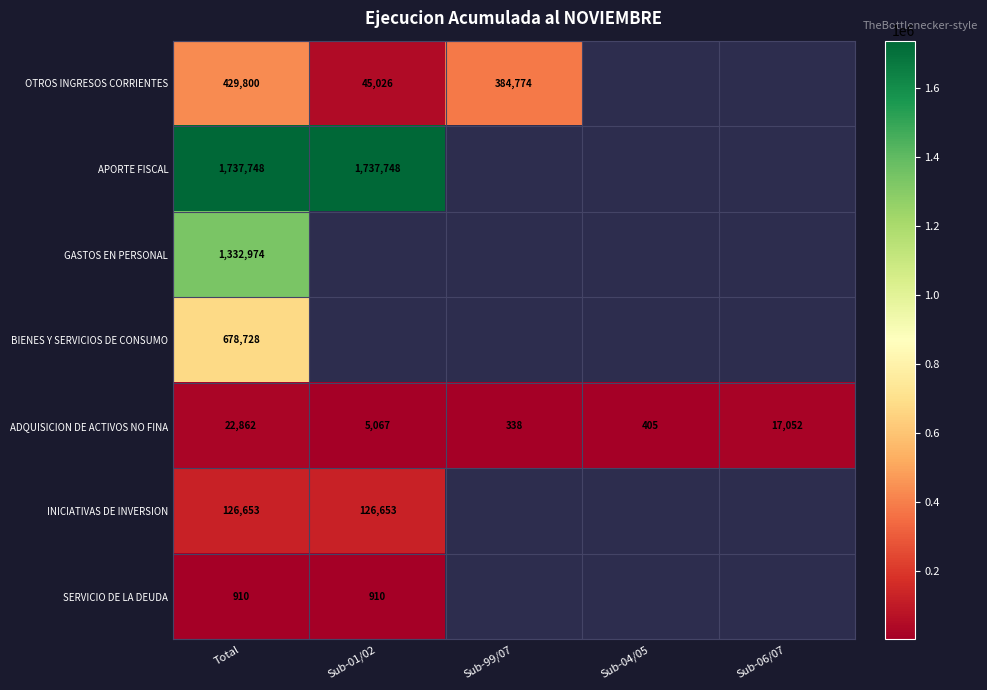

Rank the series at Total from lowest to highest value.

SERVICIO DE LA DEUDA, ADQUISICION DE ACTIVOS NO FINA, INICIATIVAS DE INVERSION, OTROS INGRESOS CORRIENTES, BIENES Y SERVICIOS DE CONSUMO, GASTOS EN PERSONAL, APORTE FISCAL